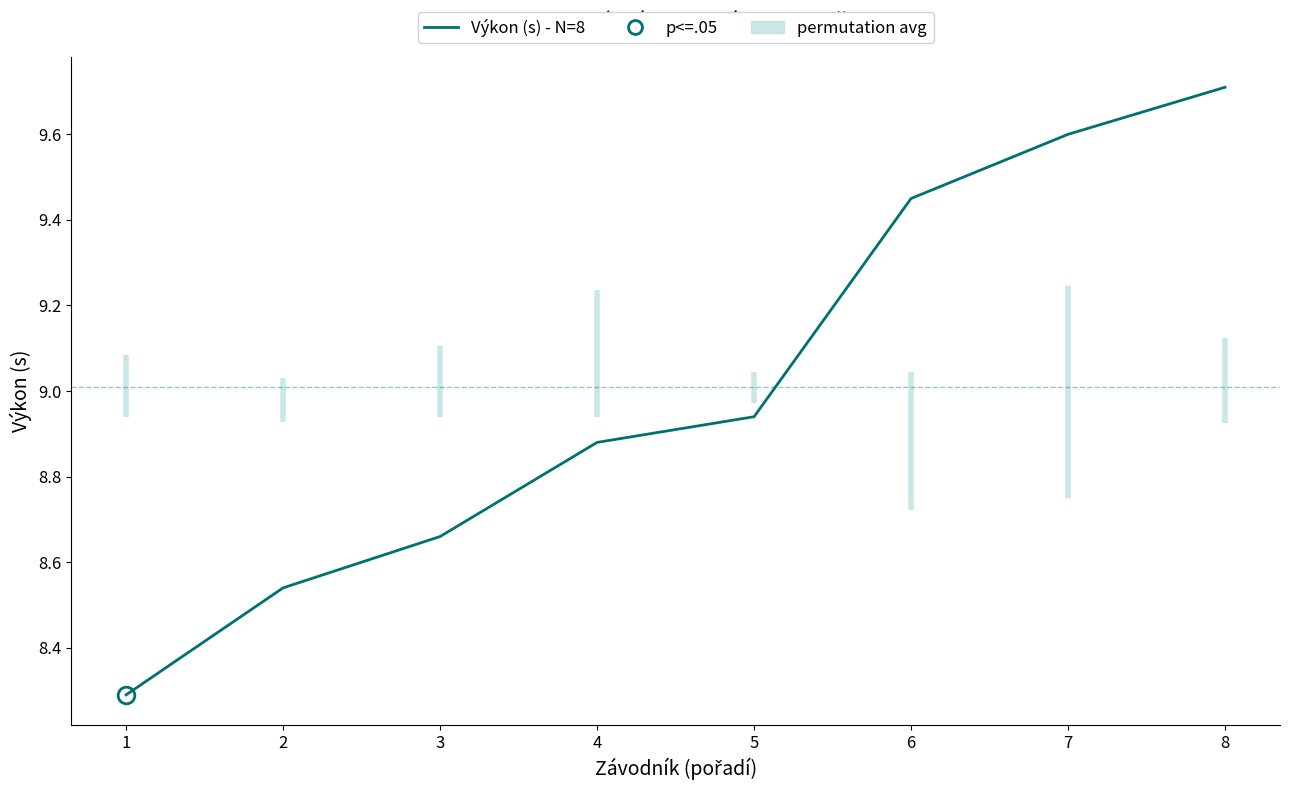

What is the value of the 5th point from the left?

8.9